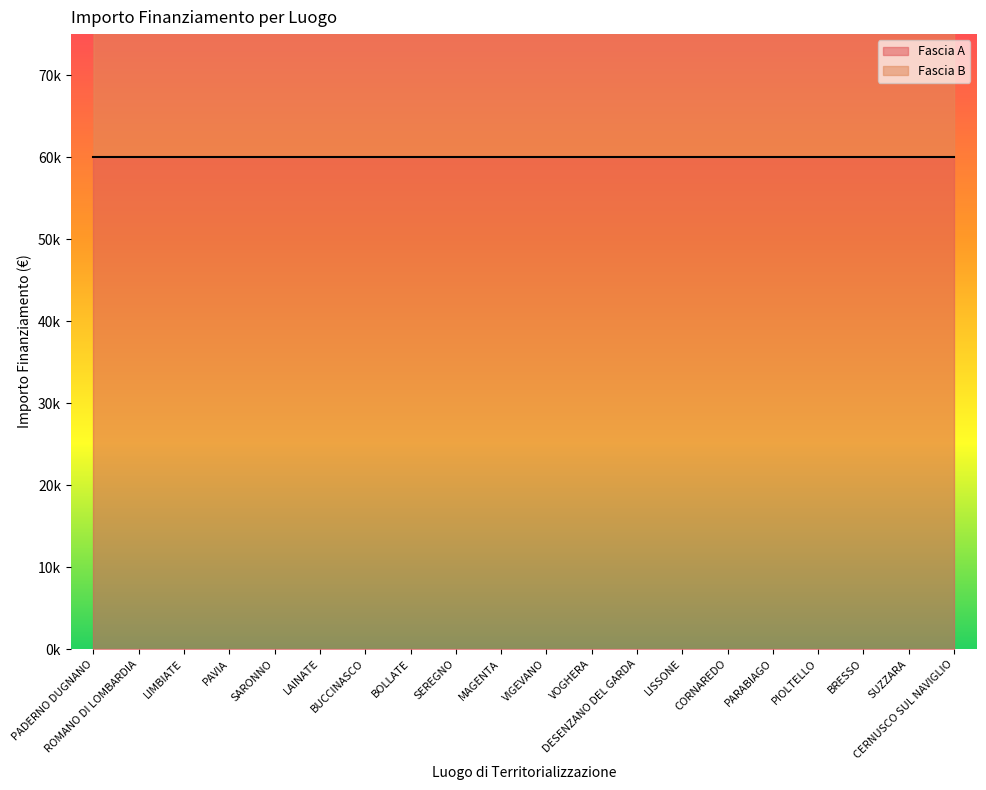

The value at BRESSO is 204057. True or false?

False